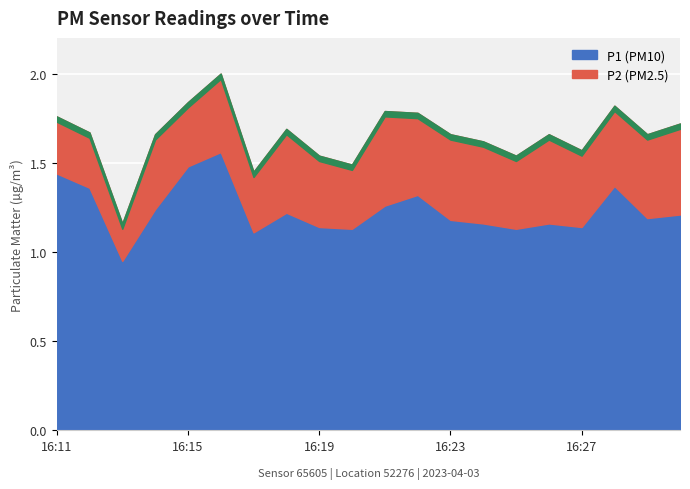

What is the value of the P2 point at the 9th from the left?

0.4